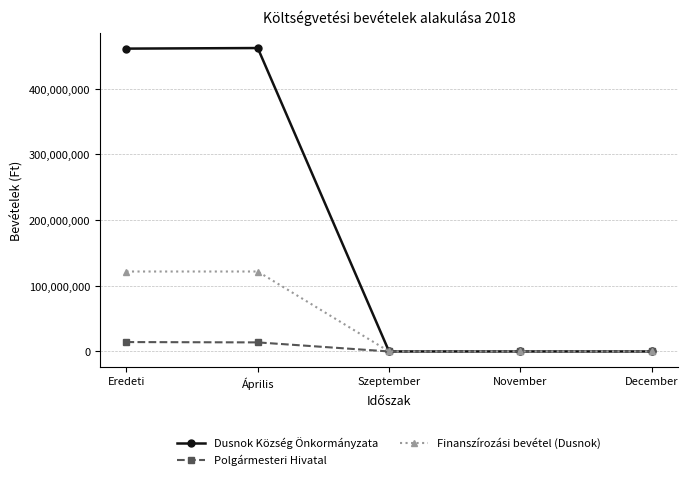

Does the chart display data point markers on the line(s)?

Yes